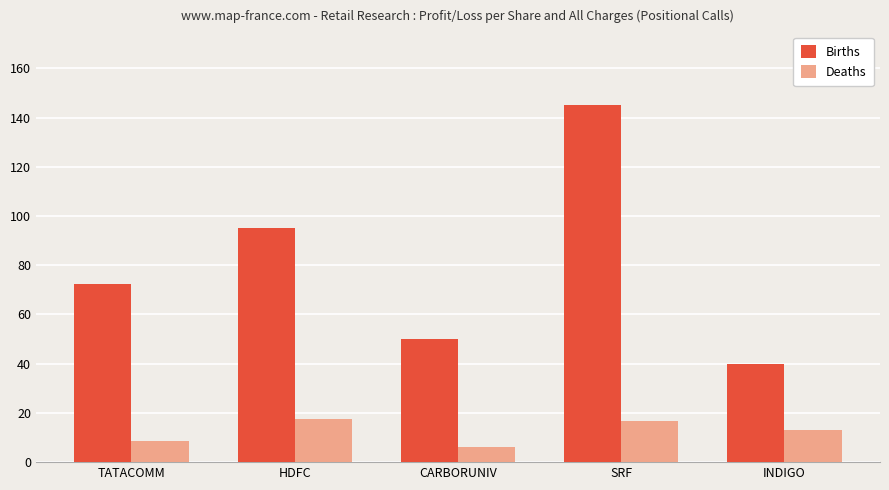

At which label is Births closest to 92?

HDFC